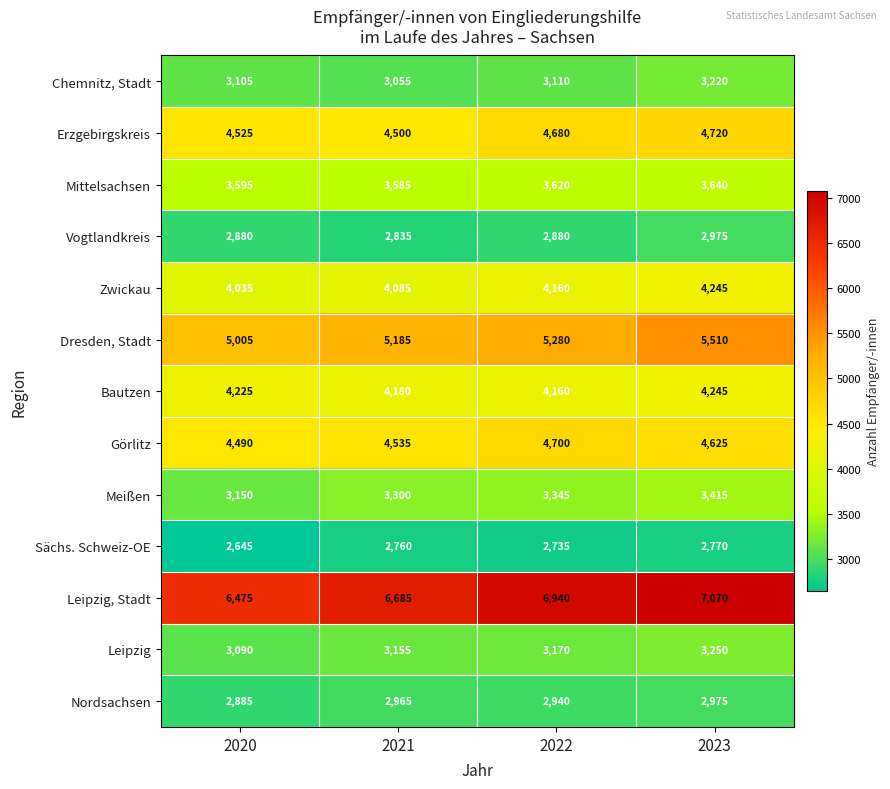

At which label does Zwickau reach its peak?

2023